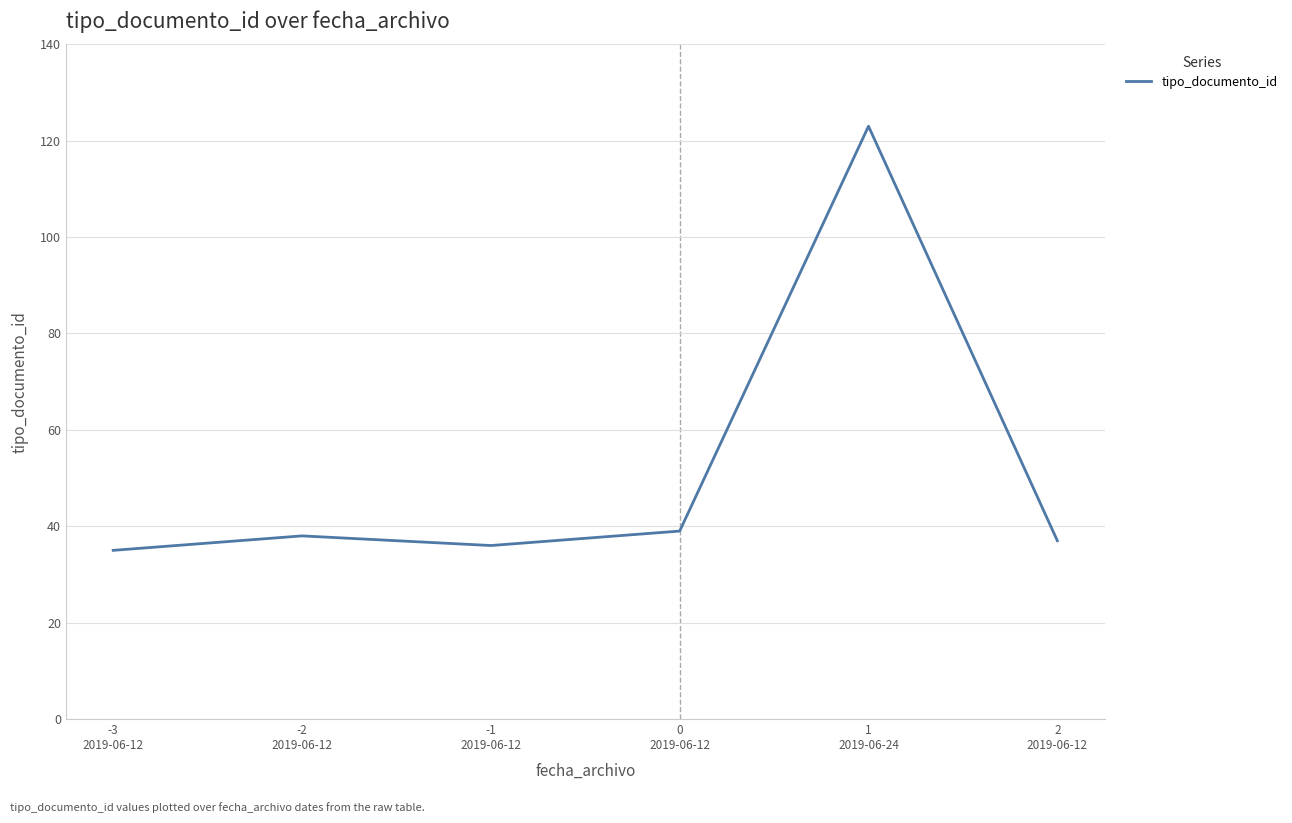

True or false: the data has more than 2 interior local peaks.

False